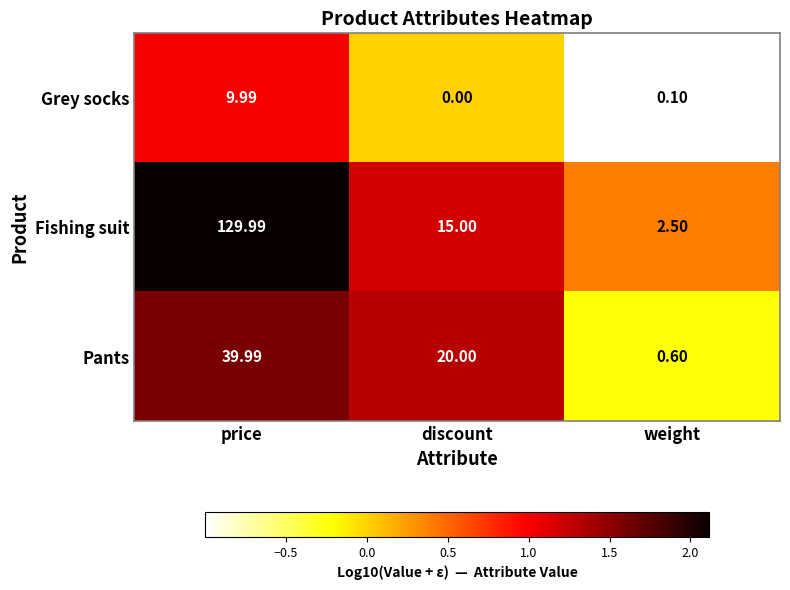

What is the total value across all series at price?

180.0